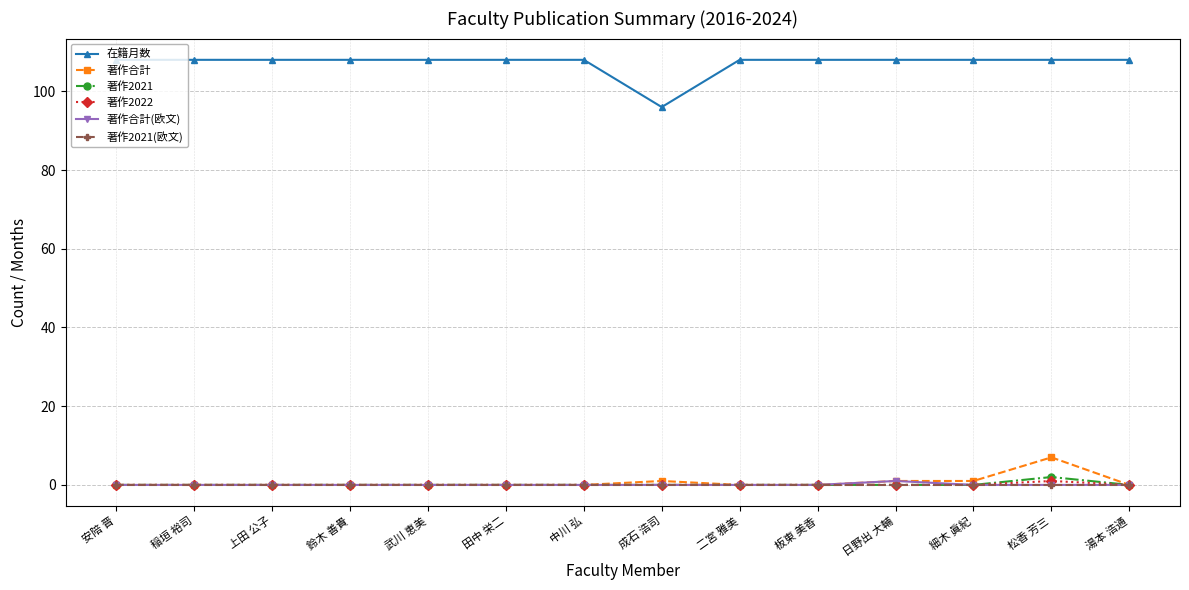

In 著作2021, how many points are higher than both neighbors (excluding endpoints)?

1